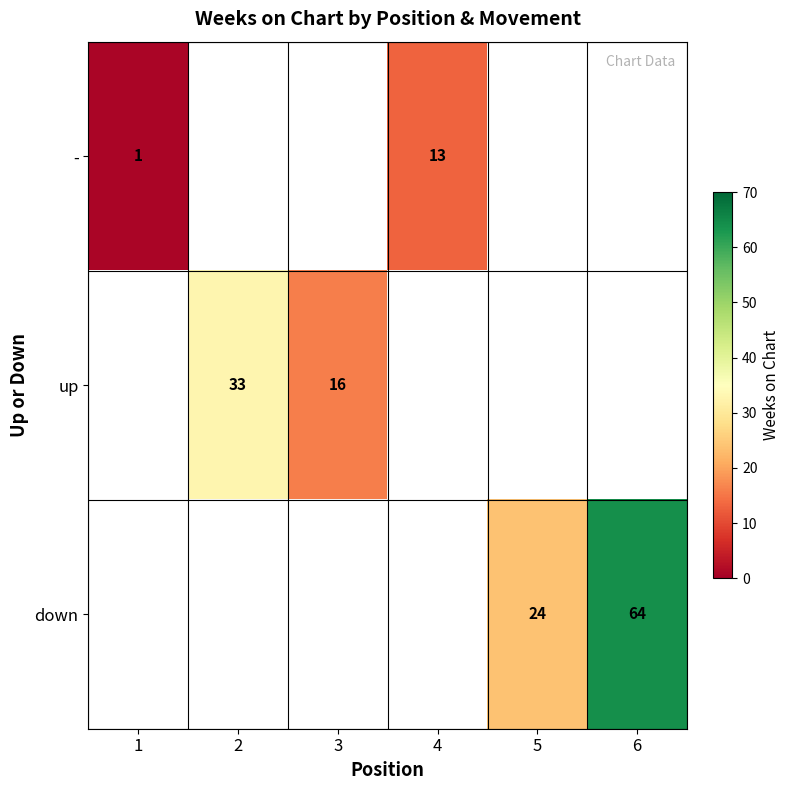

Is the value of up at 6 greater than the value of - at 2?

No